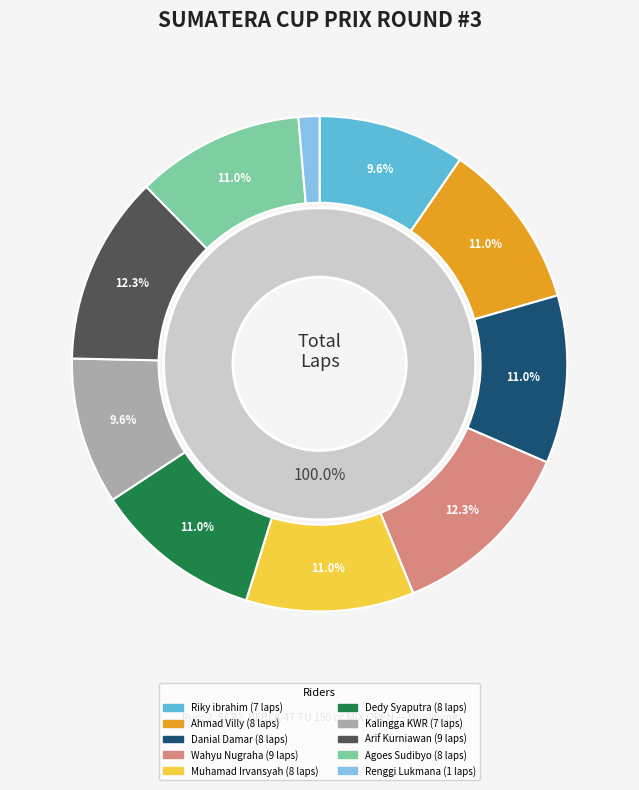

Combined, what portion of the pie is Dedy Syaputra and Renggi Lukmana?

12.3%